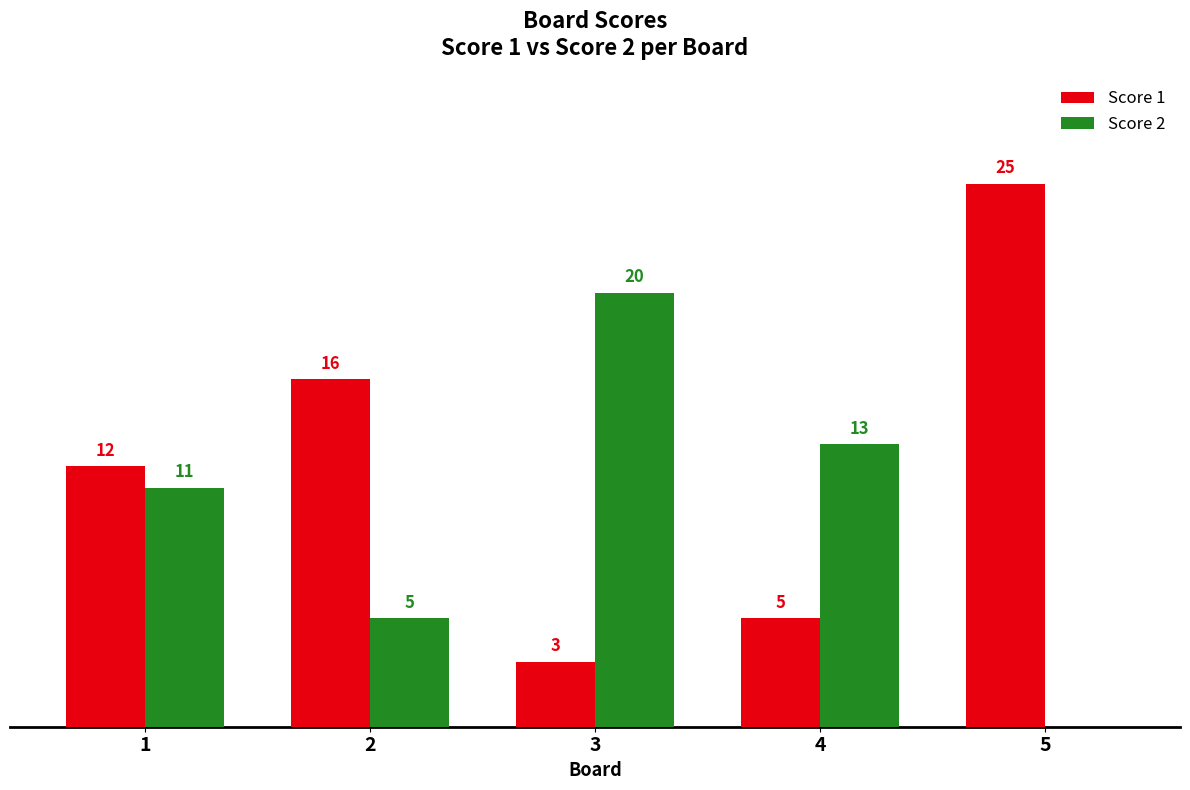

Is the value of Score 1 at 5 greater than the value of Score 2 at 1?

Yes